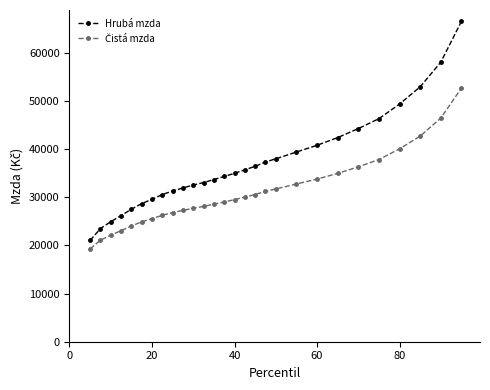

Which series has the largest total across all categories?

Hrubá mzda